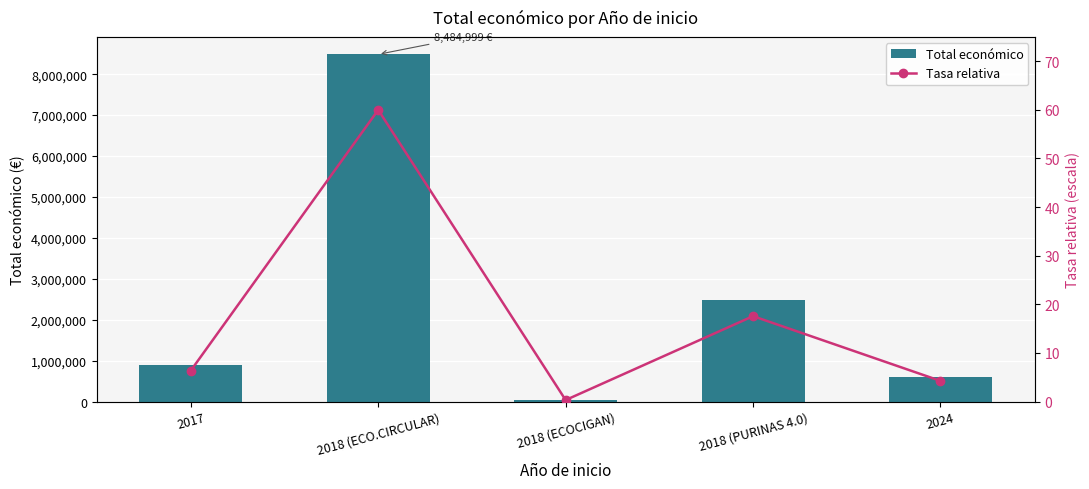

Reading left to right, what are all the values shown in this chart?

Total económico: 2017=899843.0	2018 (ECO.CIRCULAR)=8484999.0	2018 (ECOCIGAN)=42845.0	2018 (PURINAS 4.0)=2483714.0	2024=600000.0
Tasa relativa: 2017=6.4	2018 (ECO.CIRCULAR)=60.0	2018 (ECOCIGAN)=0.3	2018 (PURINAS 4.0)=17.6	2024=4.2